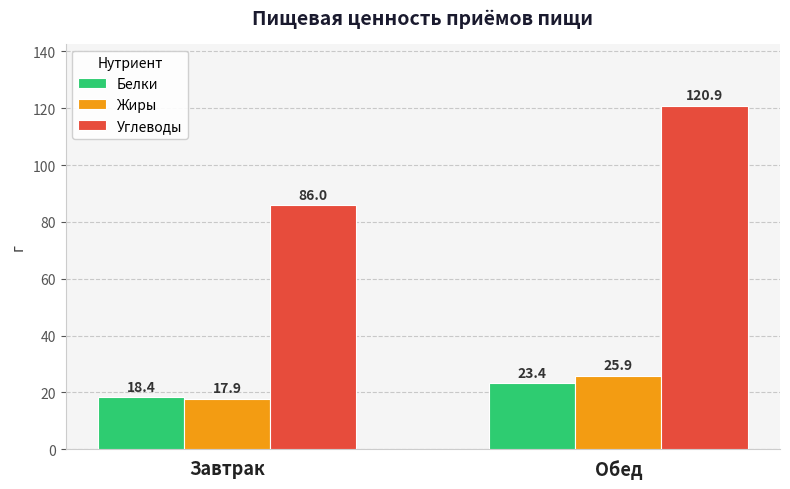

Count the Жиры values in the range 17 to 25.

1